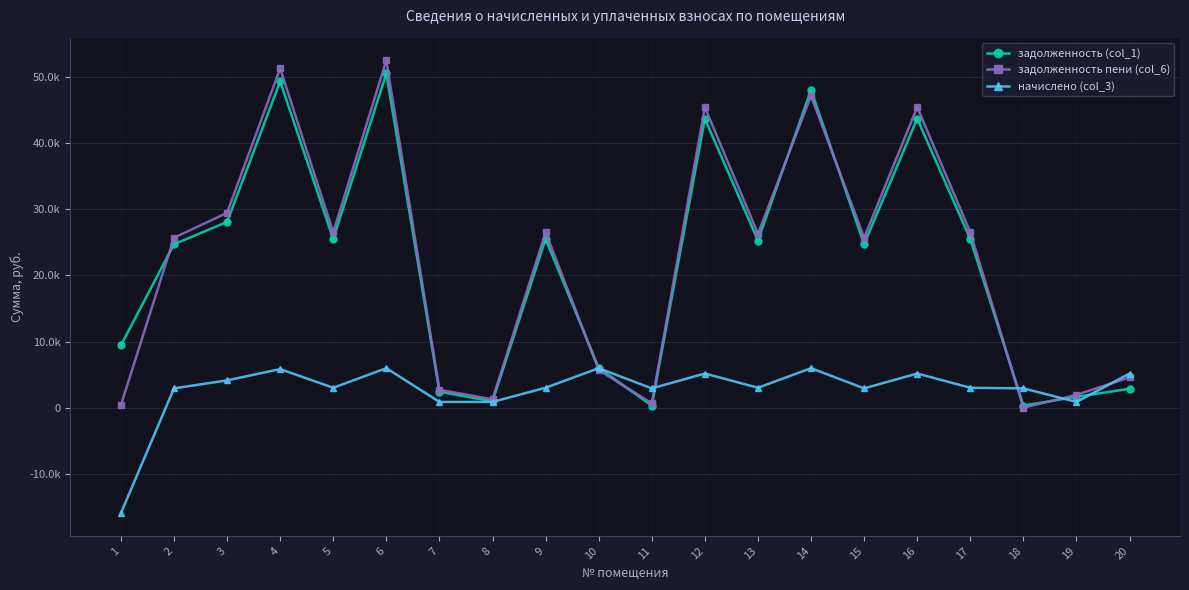

What are all the series names shown in the legend?

задолженность (col_1), задолженность пени (col_6), начислено (col_3)